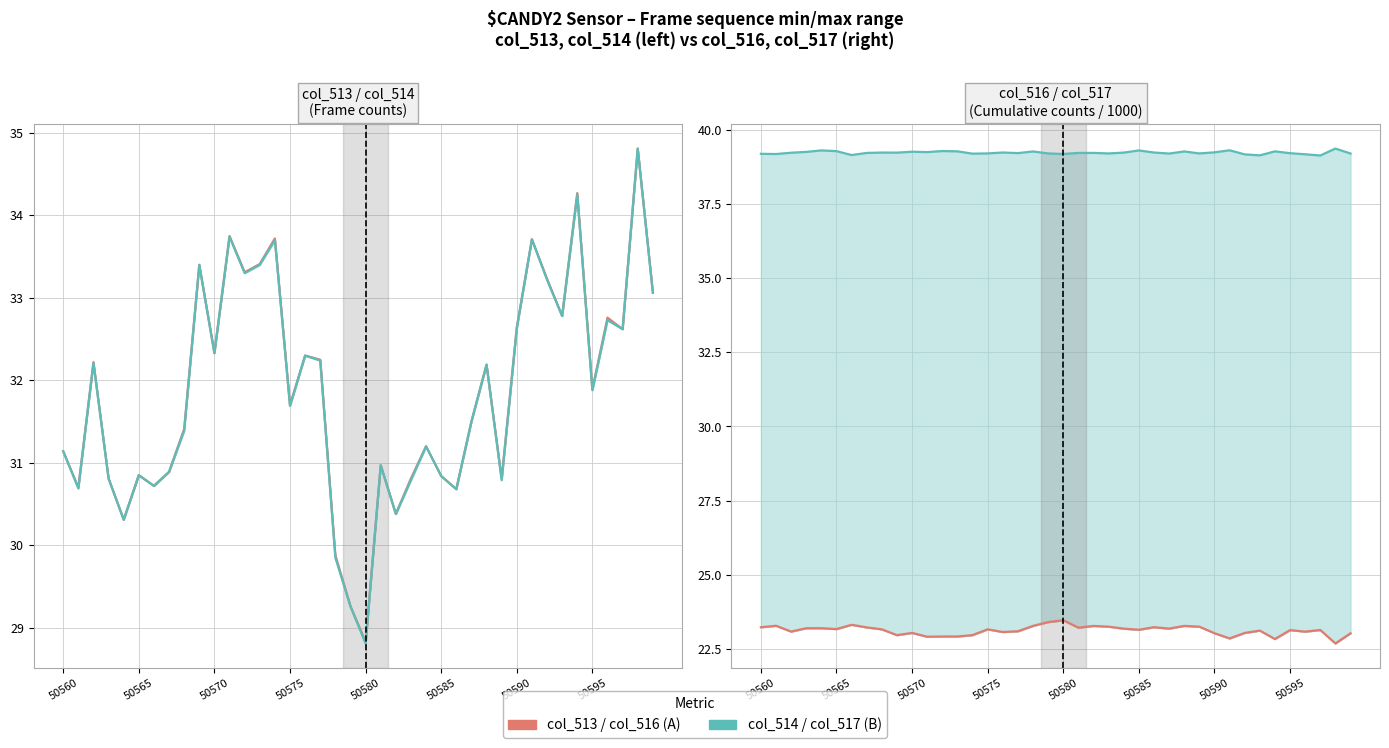

True or false: col_513 has a value of 34.3 at 34.

True